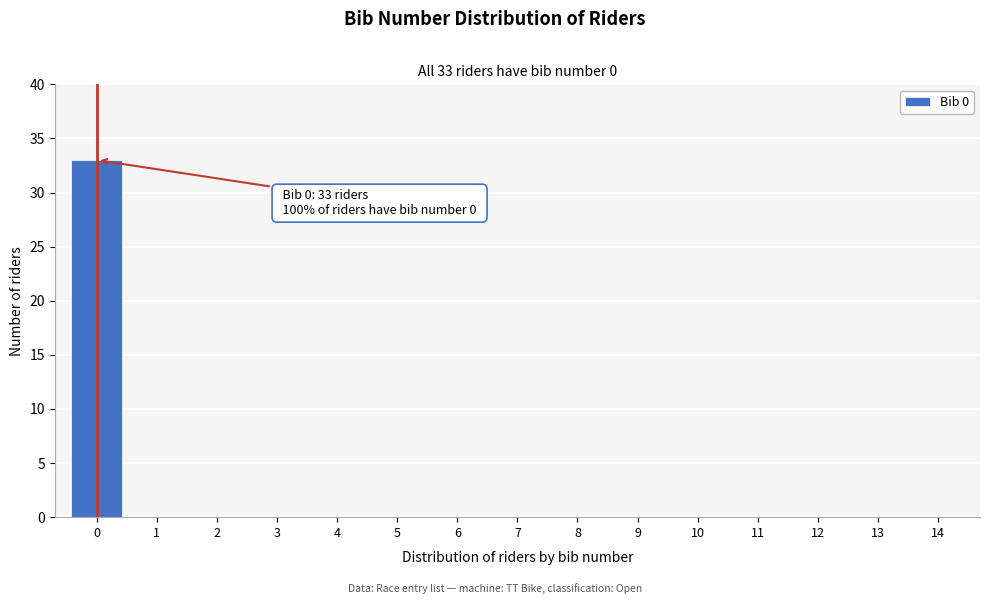

Over which range of the x-axis is the bar tallest?

-0.5 to 0.5